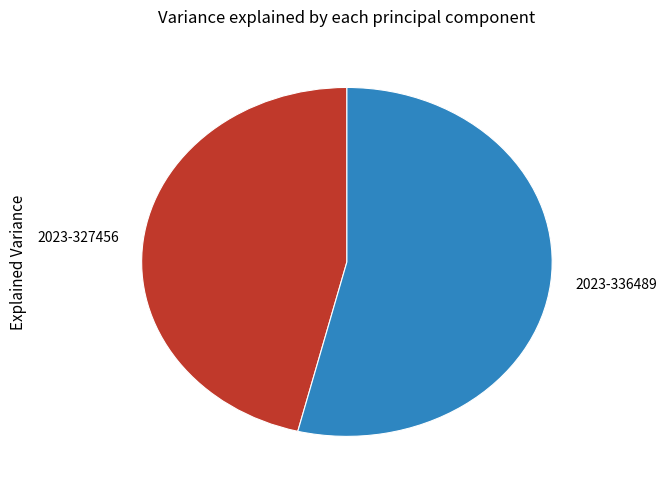

What is the ratio of the value at 2023-336489 to the value at 2023-327456?

1.2